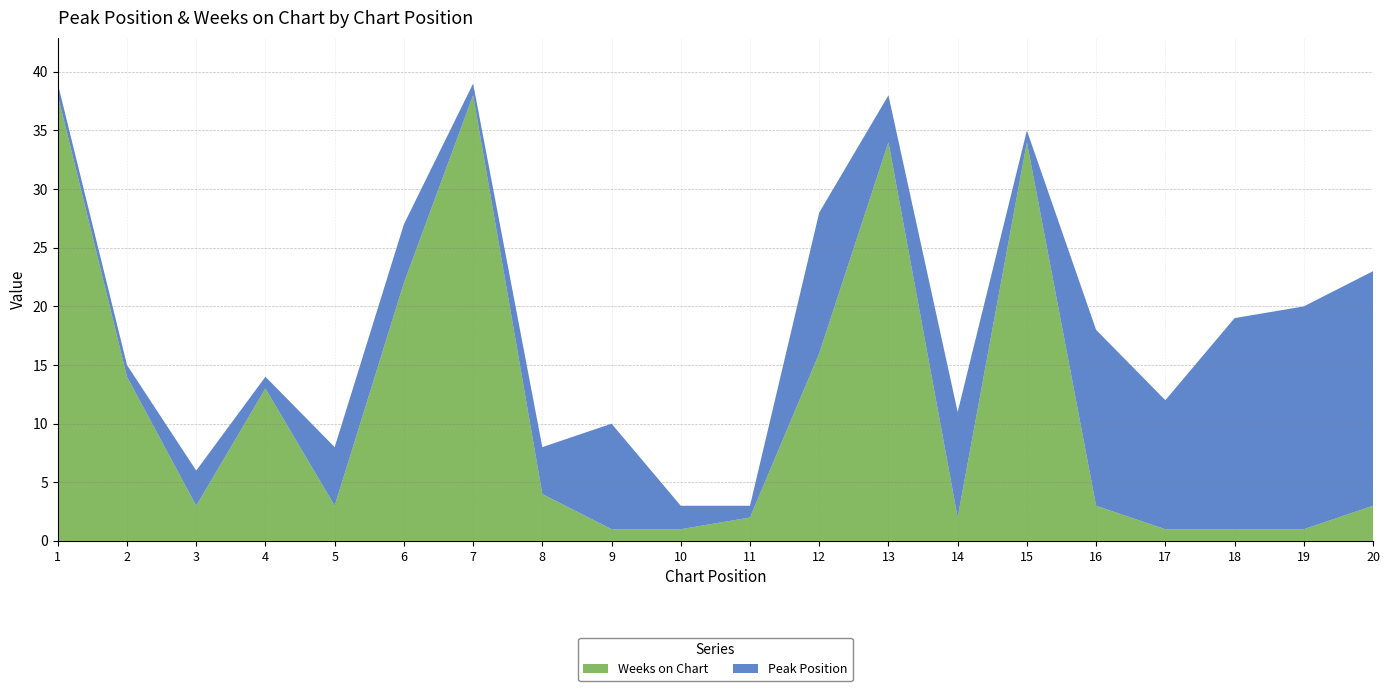

Reading left to right, extract all data points from this chart.

Peak Position: 1	1	3	1	5	5	1	4	9	2	1	12	4	9	1	15	11	18	19	20
Weeks on Chart: 38	14	3	13	3	22	38	4	1	1	2	16	34	2	34	3	1	1	1	3